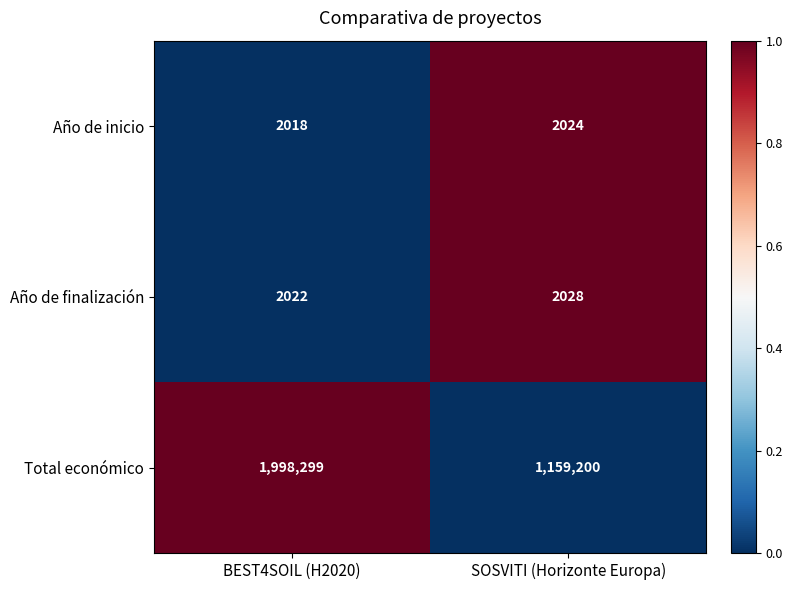

Reading left to right, extract all data points from this chart.

Año de inicio: BEST4SOIL (H2020)=2018	SOSVITI (Horizonte Europa)=2024
Año de finalización: BEST4SOIL (H2020)=2022	SOSVITI (Horizonte Europa)=2028
Total económico: BEST4SOIL (H2020)=1998299	SOSVITI (Horizonte Europa)=1159200